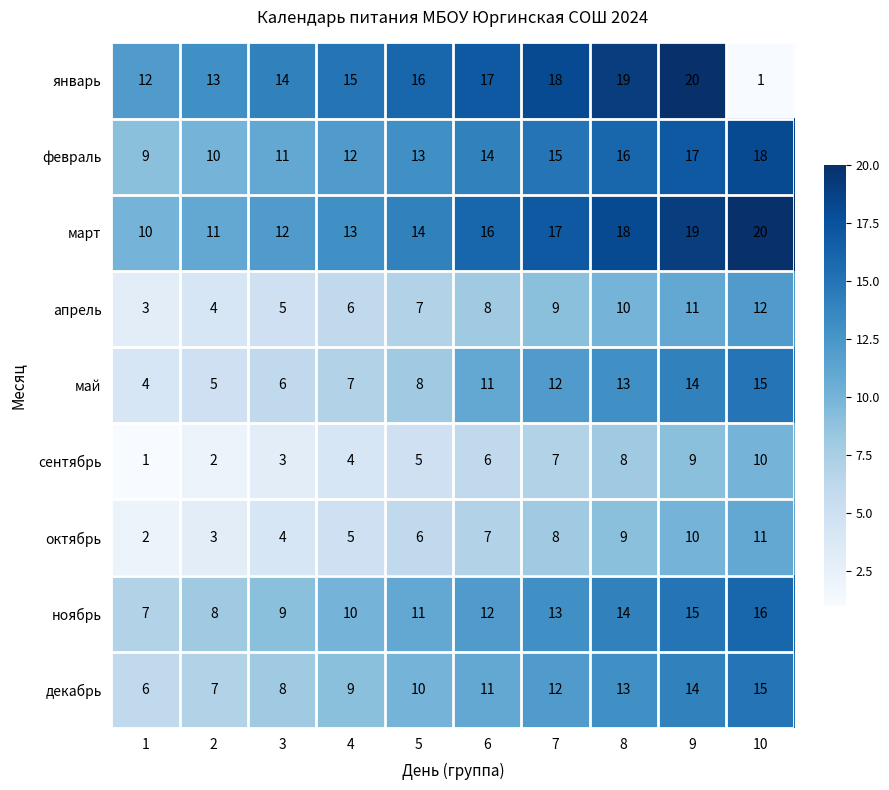

What is the difference between the ноябрь values at 6 and 9?

3